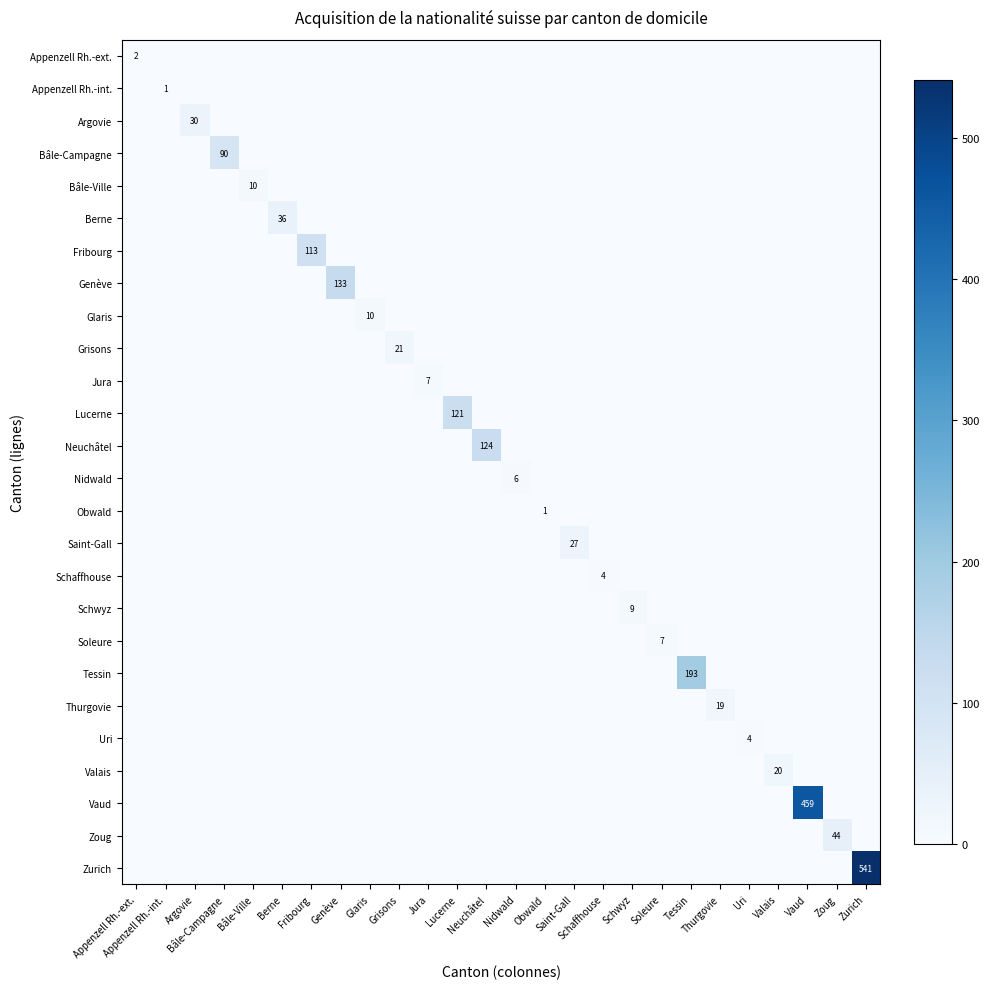

How many positive values does the Obwald series have?

1